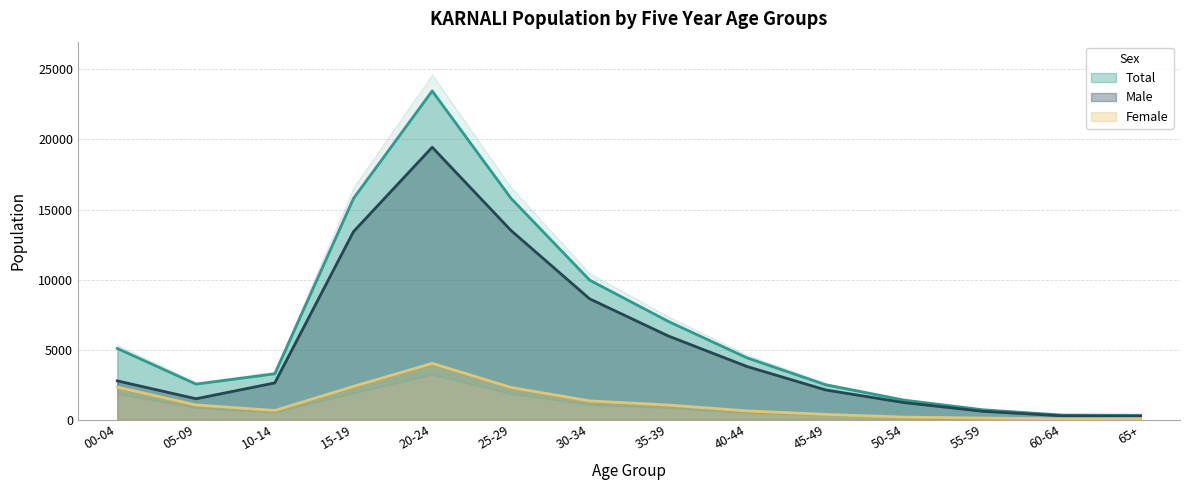

Count the number of data series in this chart.

3